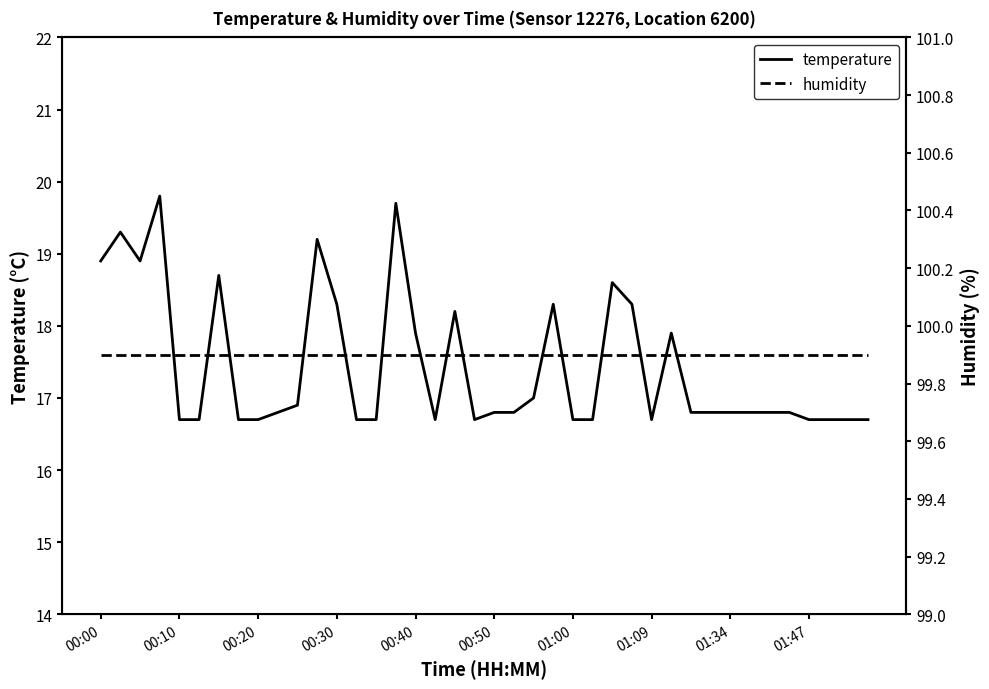

The humidity series shows 160.8 at 21. True or false?

False